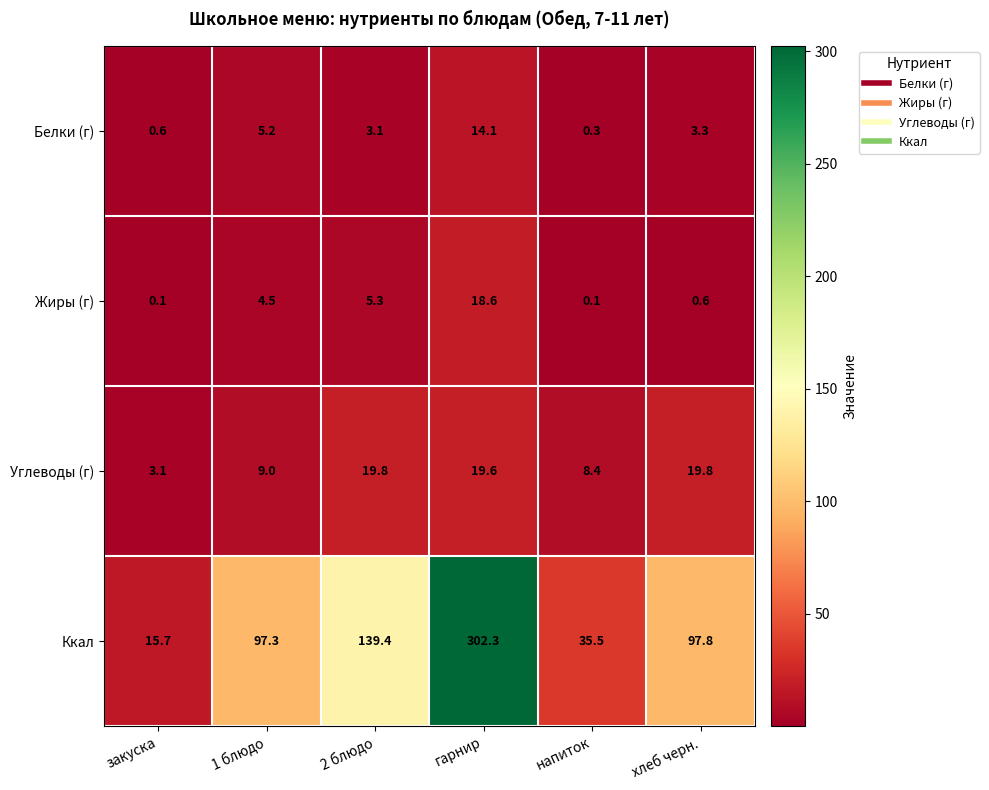

What is the average value of the Ккал series?

114.7